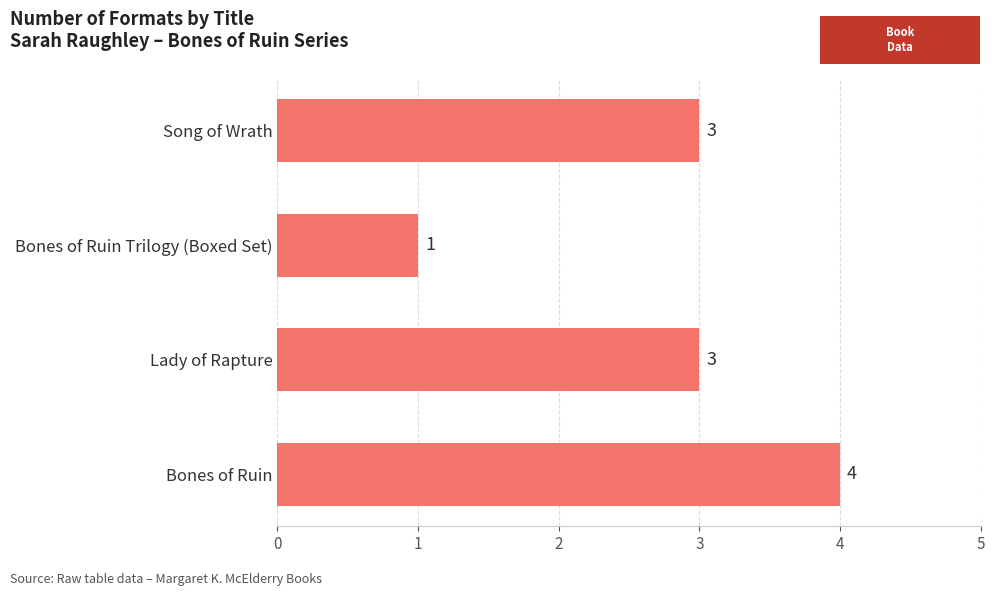

How many values are between 3 and 4?

3